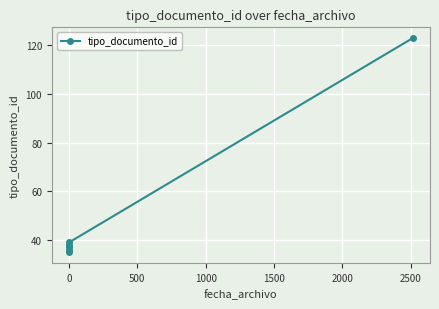

What is the greatest value displayed?

123